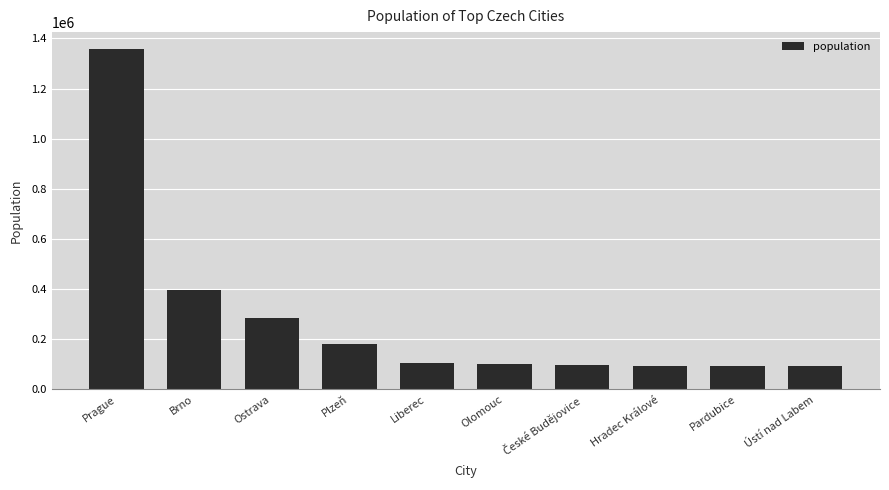

The value at Ústí nad Labem is 156909. True or false?

False